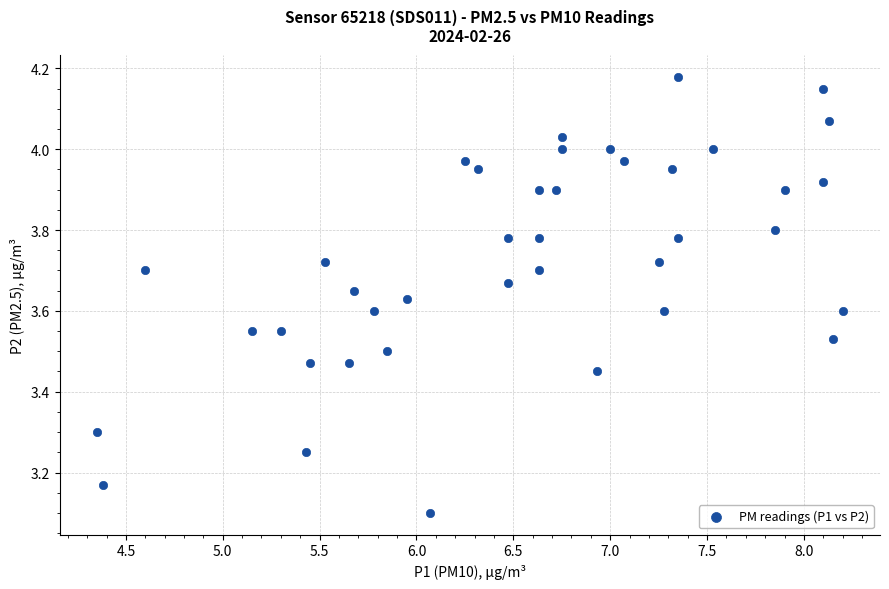

What Y value in the scatter plot is closest to 3?

3.1